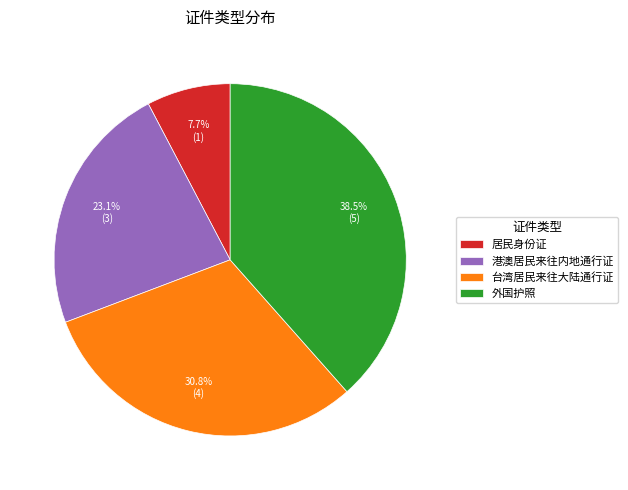

To the nearest percent, what is the difference between the 外国护照 and 台湾居民来往大陆通行证 slice percentages?

8%